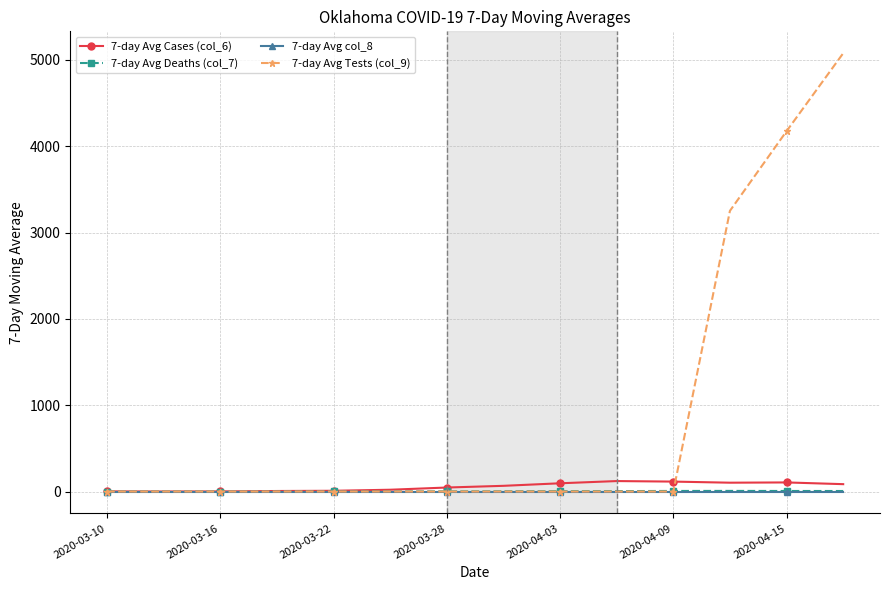

Which series has the largest range (max minus min)?

7-day Avg Tests (col_9)